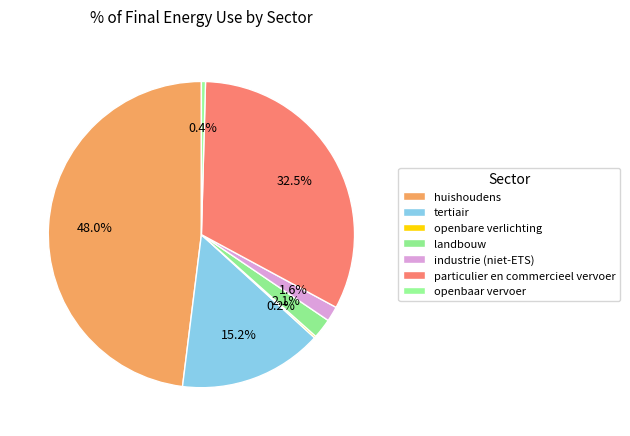

Which has a higher value, openbaar vervoer or openbare verlichting?

openbaar vervoer